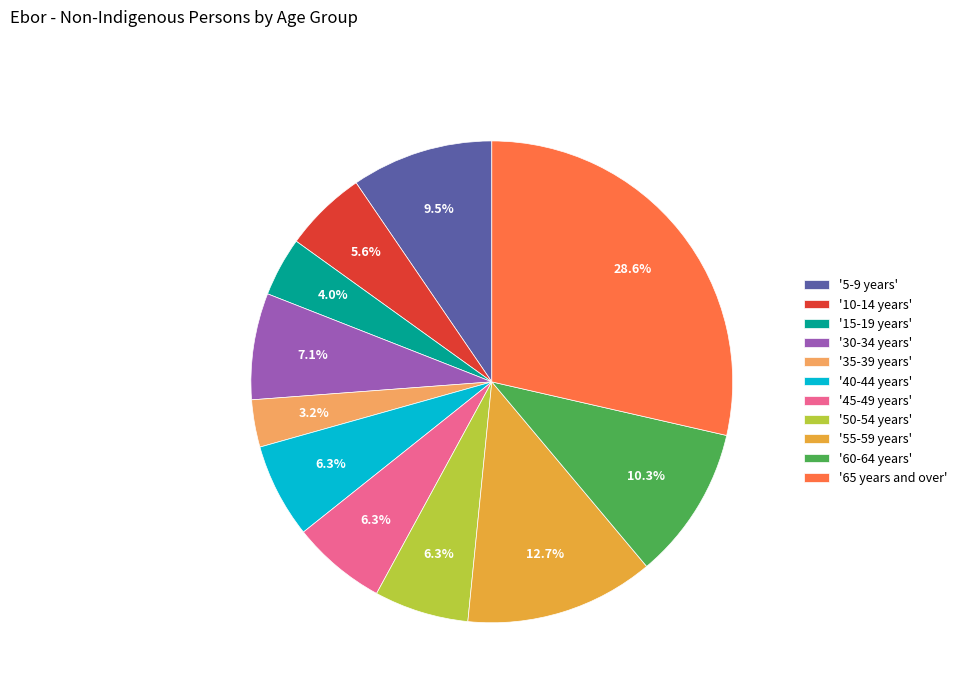

Count the number of slices in the pie.

11